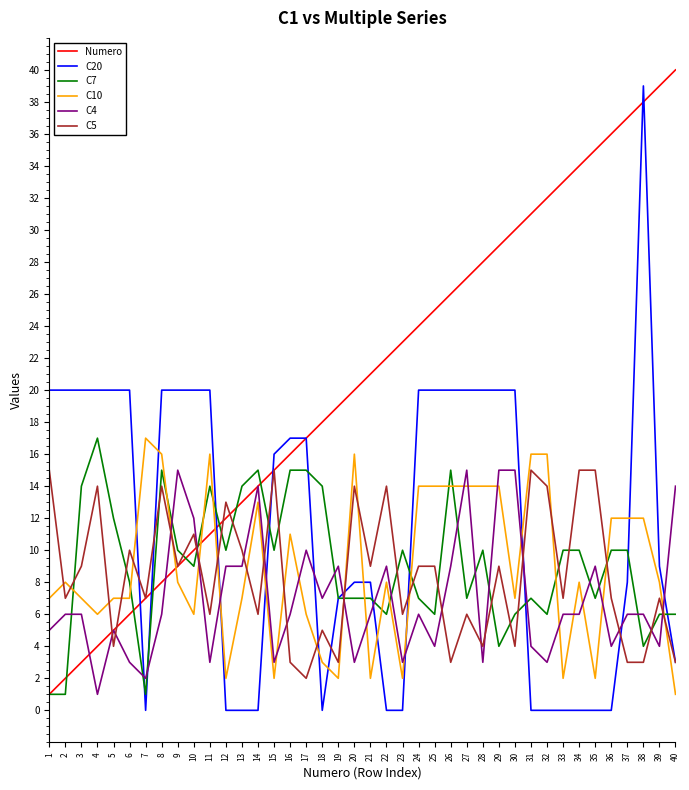

Reading right to left, extract all data points from this chart.

Numero: 40=40	39=39	38=38	37=37	36=36	35=35	34=34	33=33	32=32	31=31	30=30	29=29	28=28	27=27	26=26	25=25	24=24	23=23	22=22	21=21	20=20	19=19	18=18	17=17	16=16	15=15	14=14	13=13	12=12	11=11	10=10	9=9	8=8	7=7	6=6	5=5	4=4	3=3	2=2	1=1
C20: 40=3	39=9	38=39	37=8	36=0	35=0	34=0	33=0	32=0	31=0	30=20	29=20	28=20	27=20	26=20	25=20	24=20	23=0	22=0	21=8	20=8	19=7	18=0	17=17	16=17	15=16	14=0	13=0	12=0	11=20	10=20	9=20	8=20	7=0	6=20	5=20	4=20	3=20	2=20	1=20
C7: 40=6	39=6	38=4	37=10	36=10	35=7	34=10	33=10	32=6	31=7	30=6	29=4	28=10	27=7	26=15	25=6	24=7	23=10	22=6	21=7	20=7	19=7	18=14	17=15	16=15	15=10	14=15	13=14	12=10	11=14	10=9	9=10	8=15	7=1	6=8	5=12	4=17	3=14	2=1	1=1
C10: 40=1	39=8	38=12	37=12	36=12	35=2	34=8	33=2	32=16	31=16	30=7	29=14	28=14	27=14	26=14	25=14	24=14	23=2	22=8	21=2	20=16	19=2	18=3	17=6	16=11	15=2	14=13	13=7	12=2	11=16	10=6	9=8	8=16	7=17	6=7	5=7	4=6	3=7	2=8	1=7
C4: 40=14	39=4	38=6	37=6	36=4	35=9	34=6	33=6	32=3	31=4	30=15	29=15	28=3	27=15	26=9	25=4	24=6	23=3	22=9	21=6	20=3	19=9	18=7	17=10	16=6	15=3	14=14	13=9	12=9	11=3	10=12	9=15	8=6	7=2	6=3	5=5	4=1	3=6	2=6	1=5
C5: 40=3	39=7	38=3	37=3	36=7	35=15	34=15	33=7	32=14	31=15	30=4	29=9	28=4	27=6	26=3	25=9	24=9	23=6	22=14	21=9	20=14	19=3	18=5	17=2	16=3	15=15	14=6	13=10	12=13	11=6	10=11	9=9	8=14	7=7	6=10	5=4	4=14	3=9	2=7	1=15